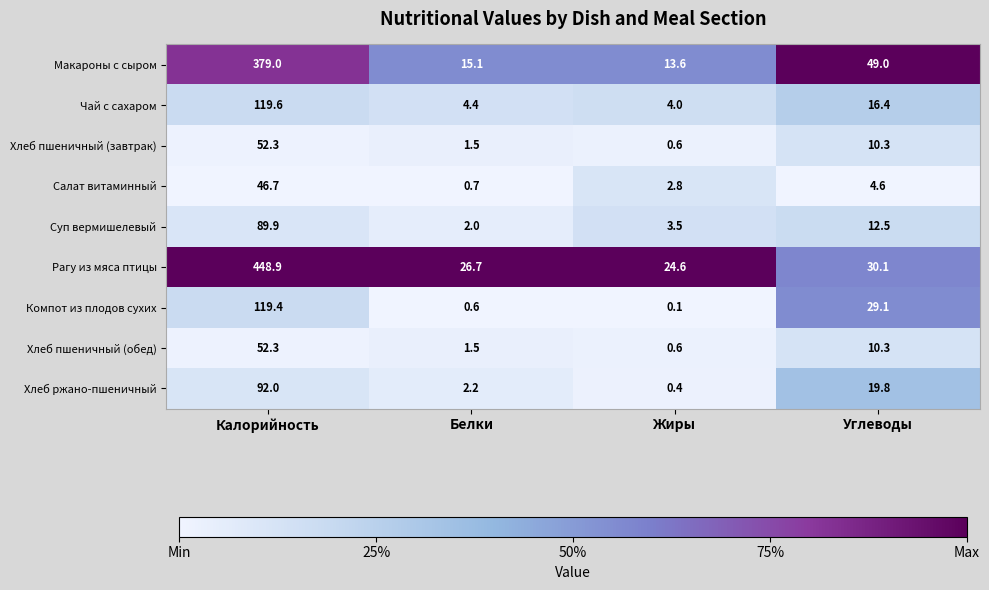

What is the sum of all Хлеб ржано-пшеничный values?

114.4